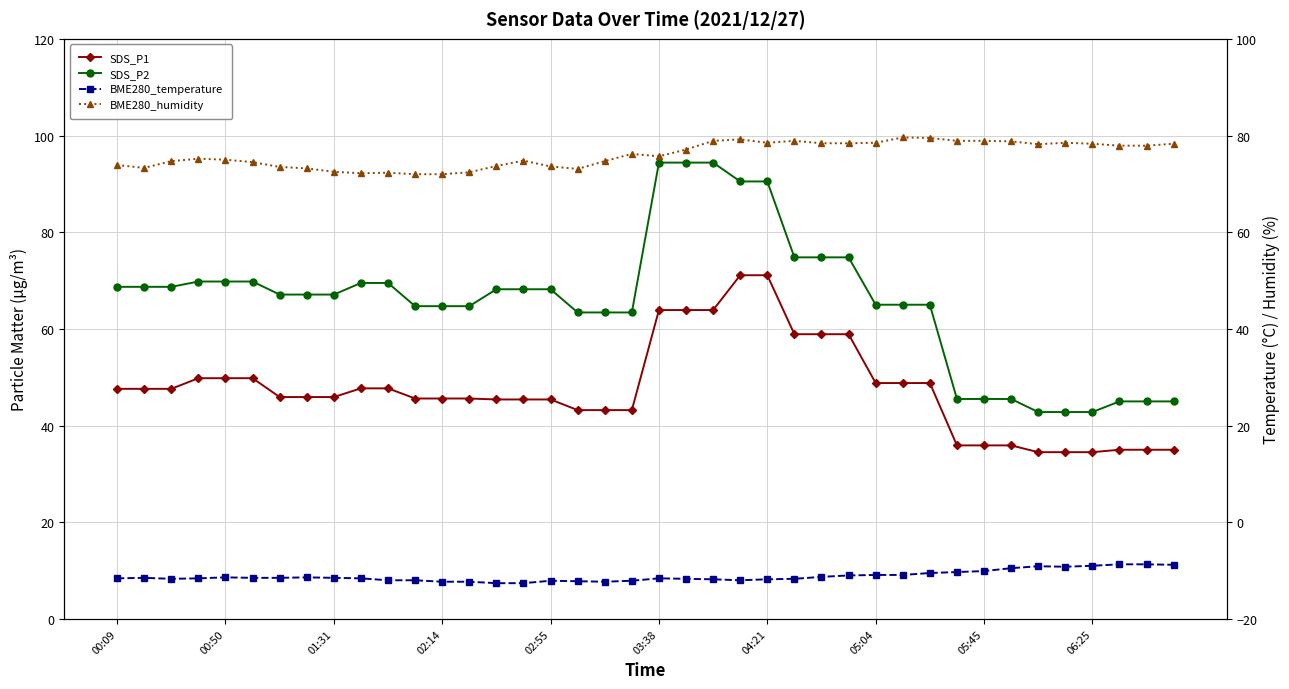

Count the number of categories in the chart.

40